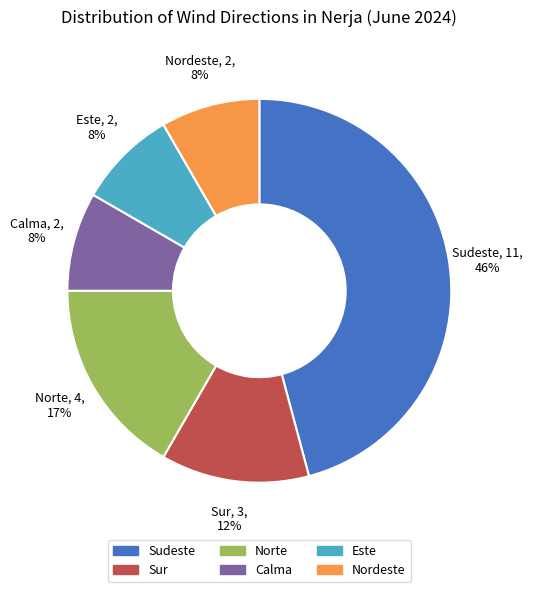

Which category has the biggest portion of the pie?

Sudeste